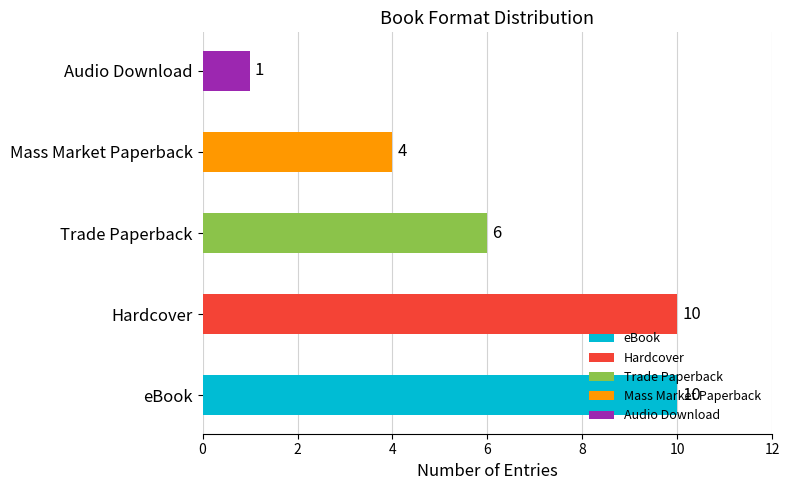

Rank the categories by value from highest to lowest.

eBook, Hardcover, Trade Paperback, Mass Market Paperback, Audio Download